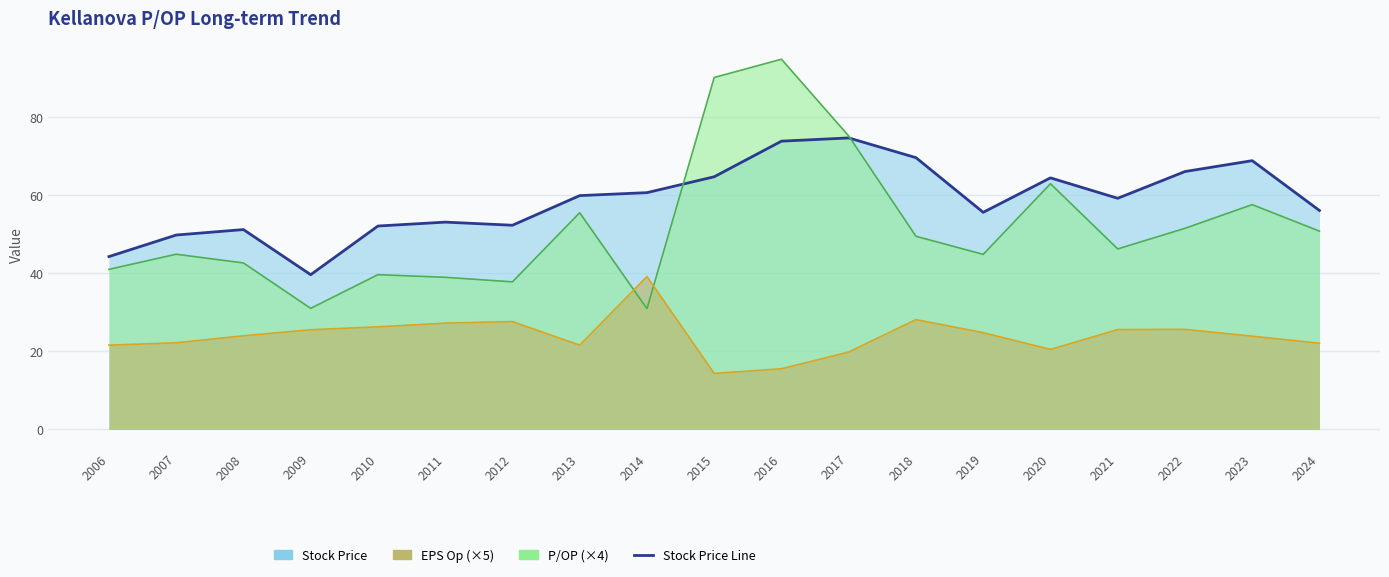

List the series in order of their peak value, highest first.

P/OP Line (×4), Stock Price Line, EPS Line (×5)